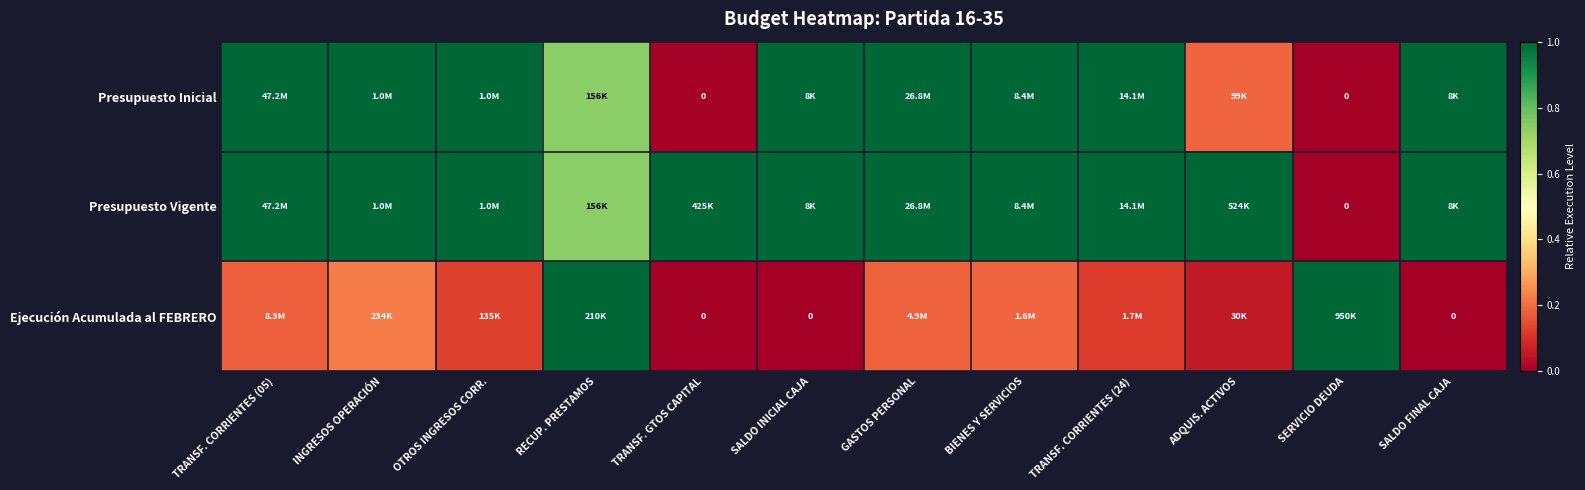

How many values in Ejecución Acumulada al FEBRERO are above zero?

9